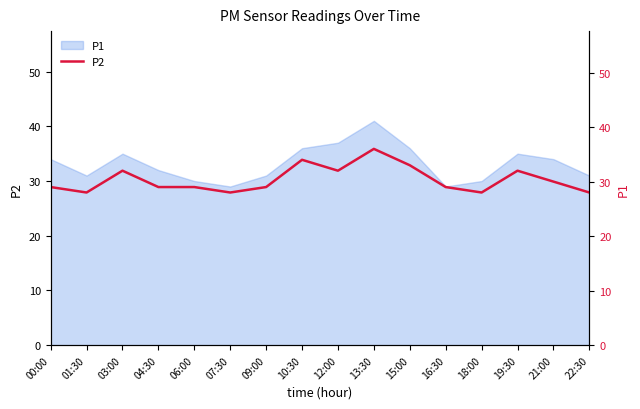

Where is the data nearest to the value 32?

03:00